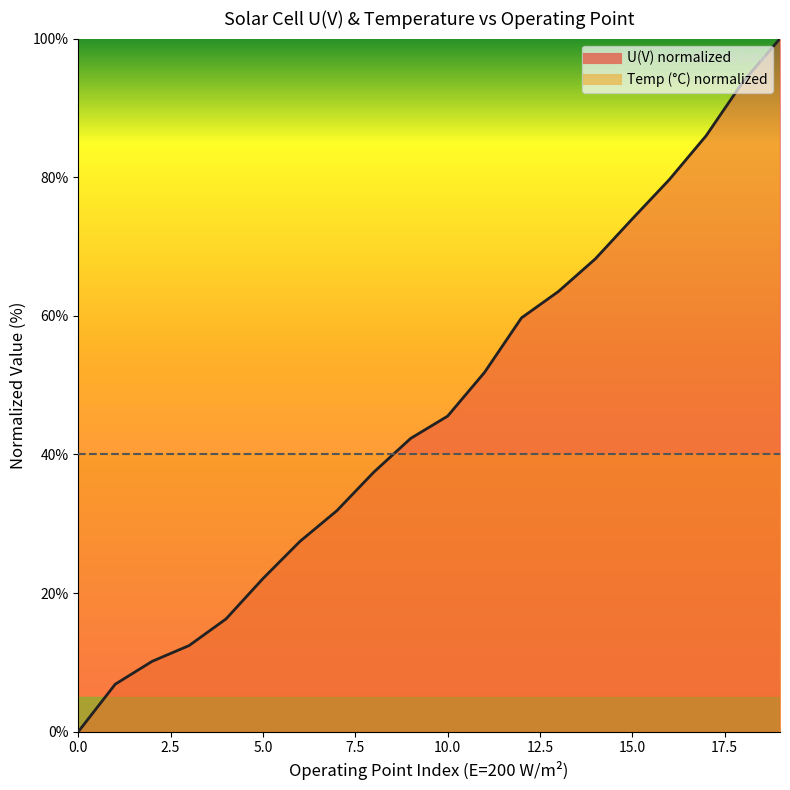

Does the chart display data point markers on the line(s)?

No